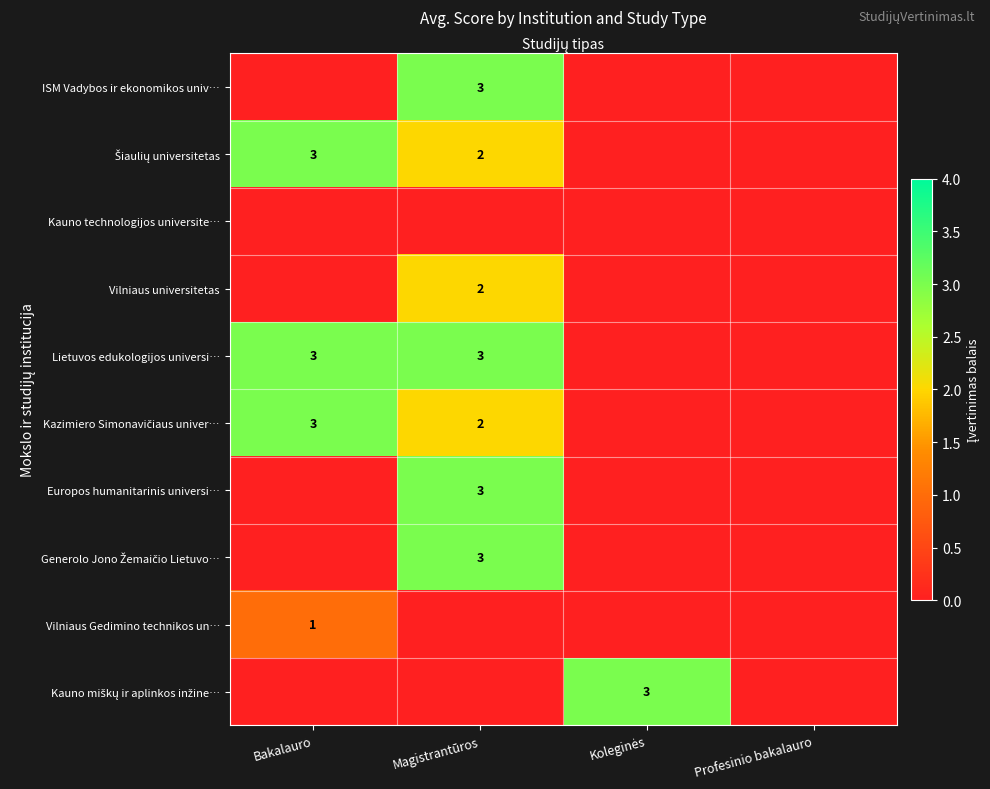

Is it true that Lietuvos edukologijos universi… equals 3 at Magistrantūros?

True